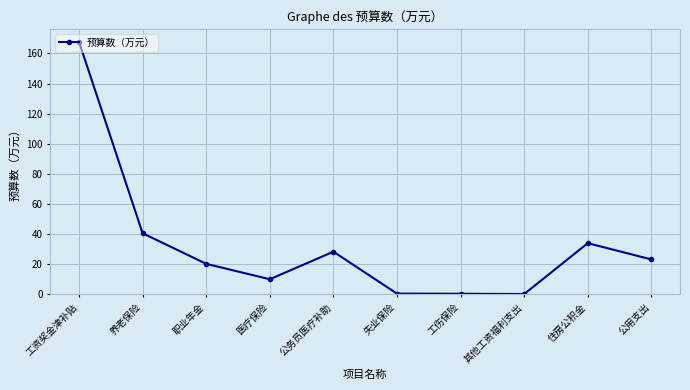

At which category does the data reach its first local peak?

公务员医疗补助